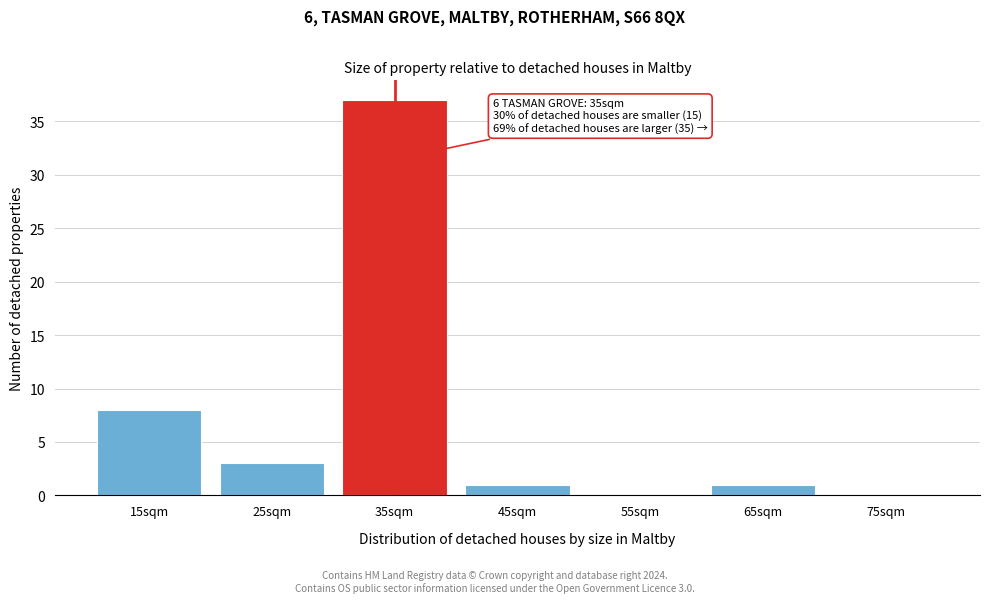

Which range on the x-axis has the tallest bar?

30 to 40